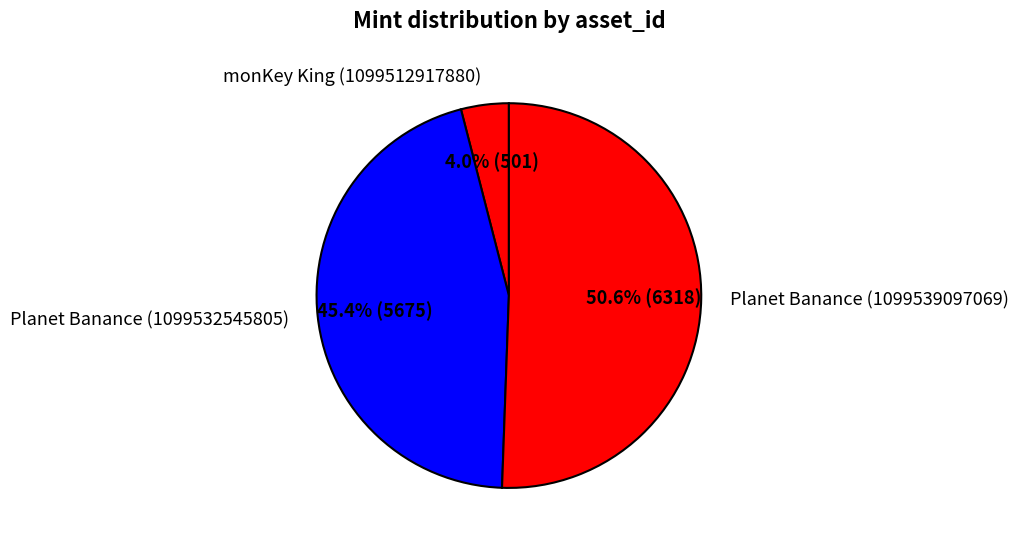

Is the sum of monKey King (1099512917880) and Planet Banance (1099532545805) greater than half?

No